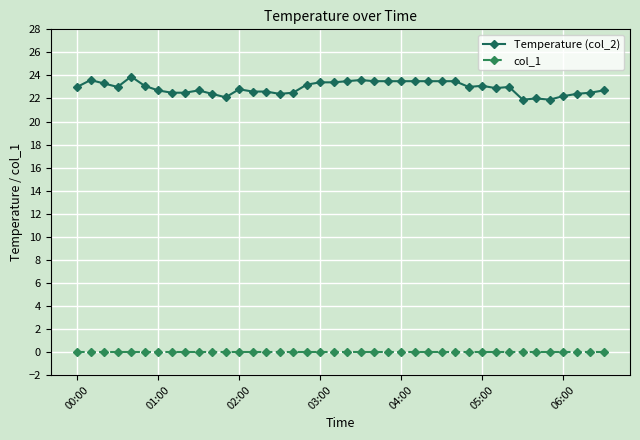

How many lines are shown in the chart?

2